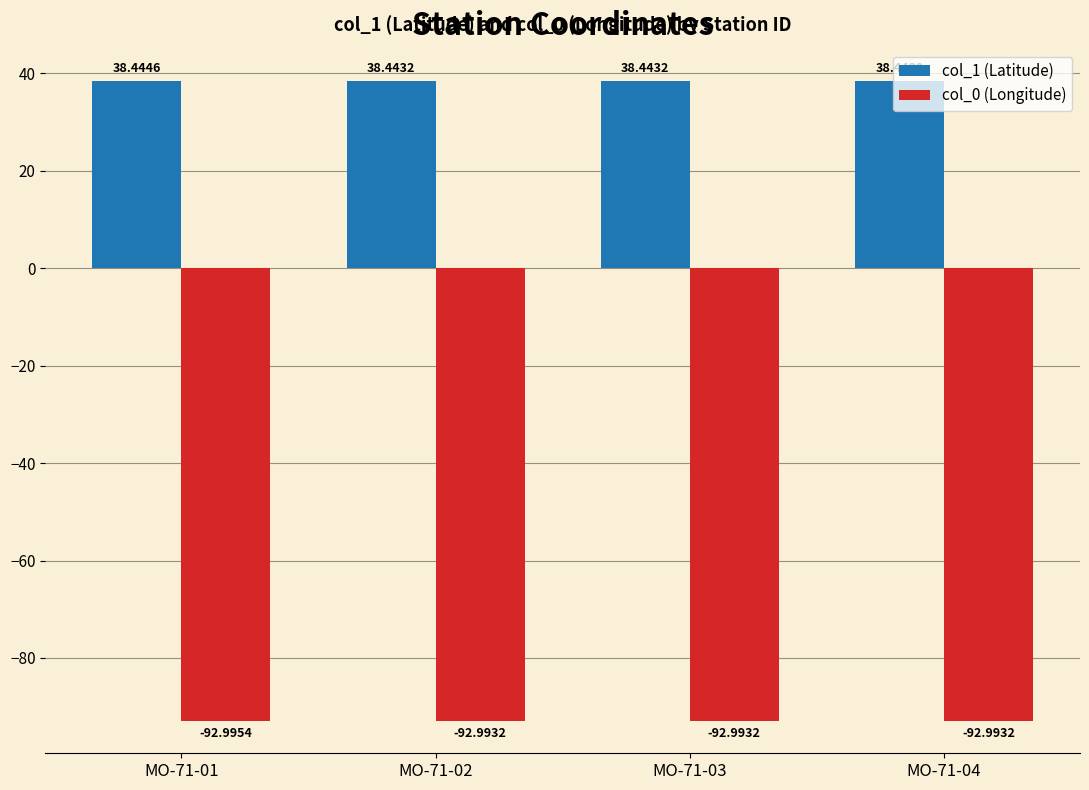

How many bars are there in total?

8